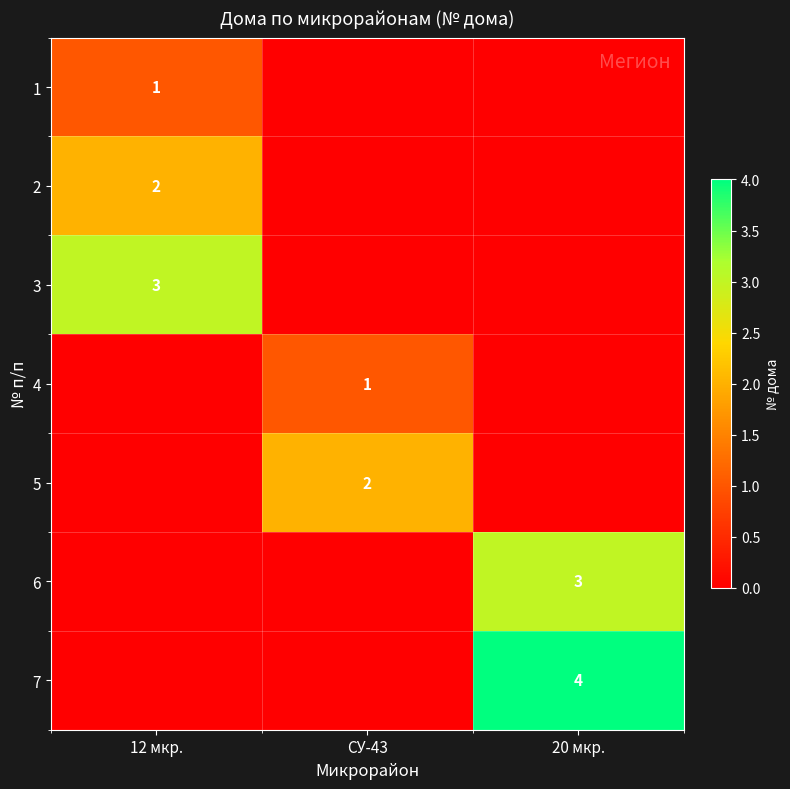

Is the value of 3 at 12 мкр. greater than the value of 5 at СУ-43?

Yes